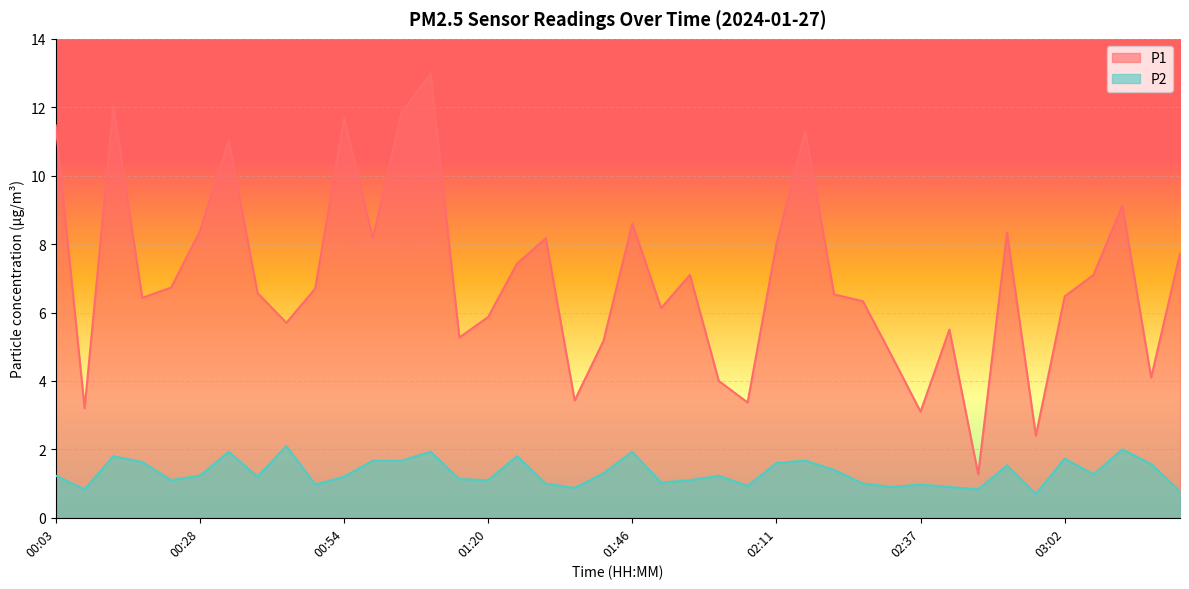

Rank the series by their average value, from lowest to highest.

P2, P1